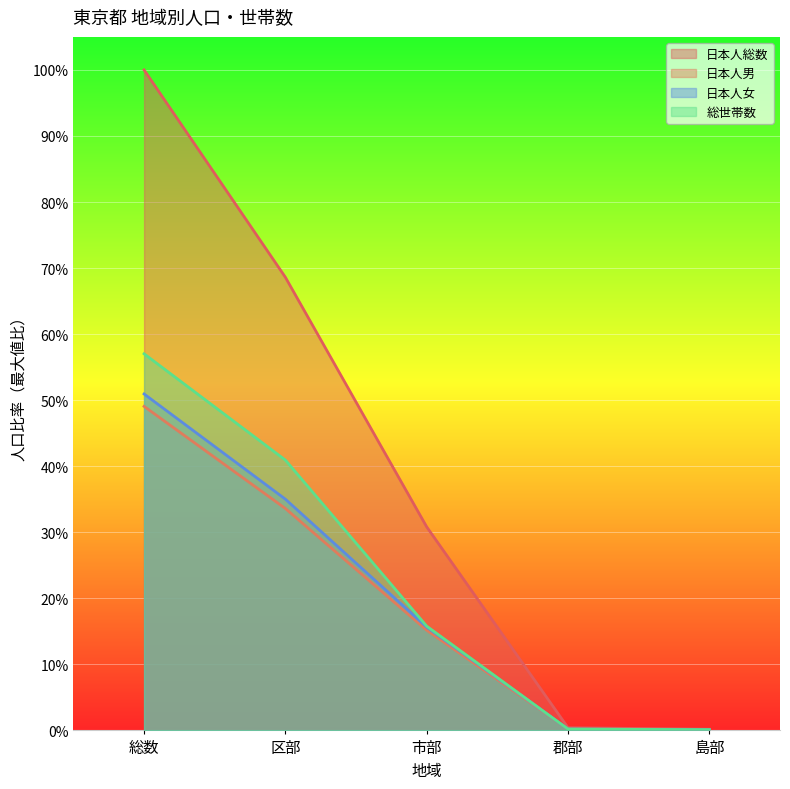

Does the chart display data point markers on the line(s)?

No